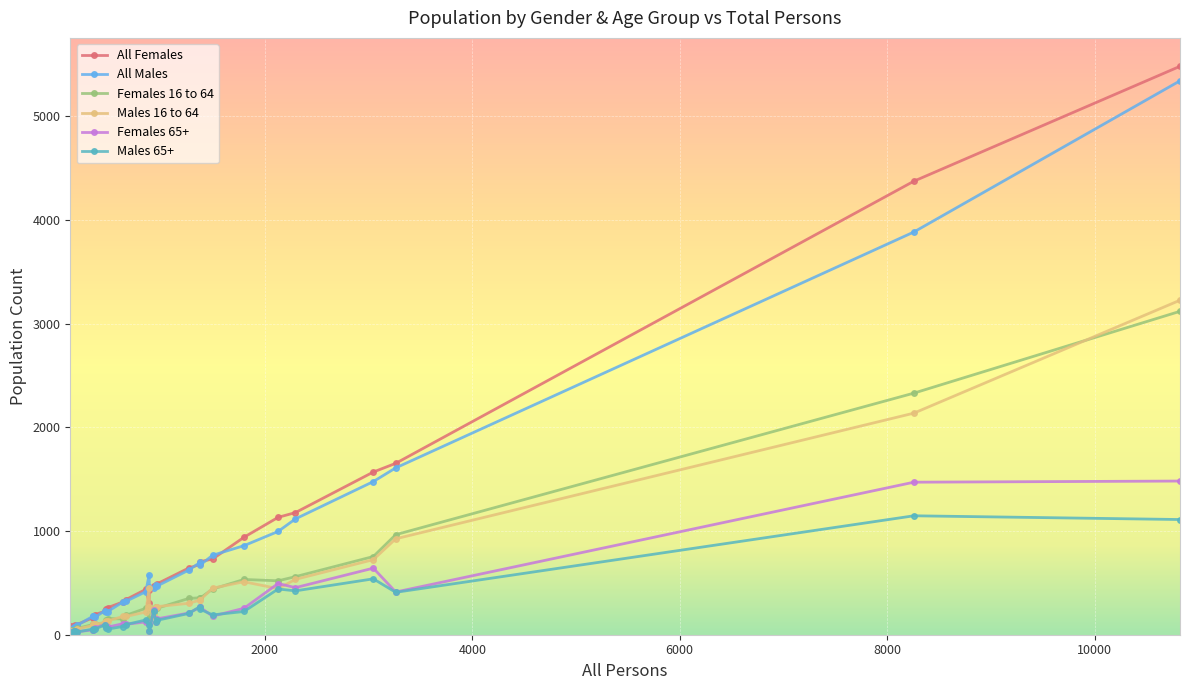

What is the average value of the All Females series?

801